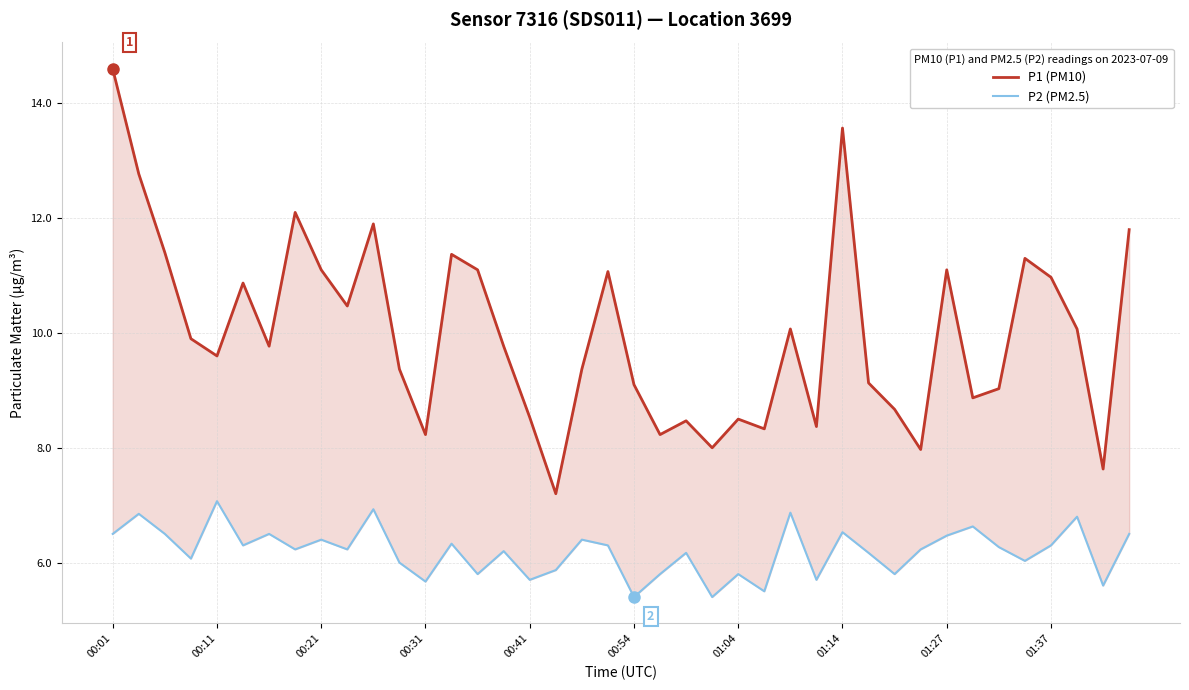

Which series changed the most between 00:11 and 18?

P1 (PM10)